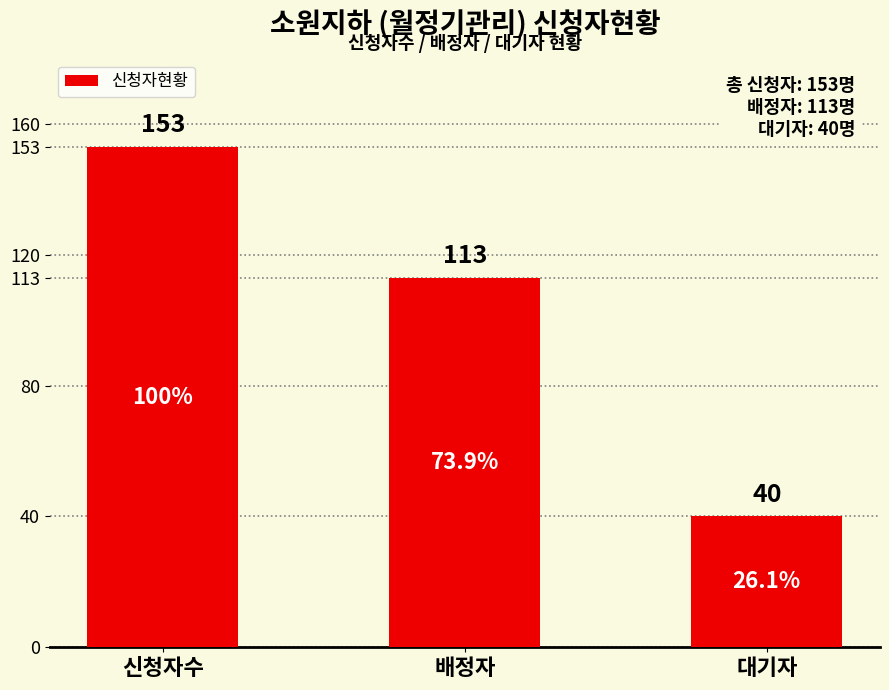

Rank the categories by value from lowest to highest.

대기자, 배정자, 신청자수